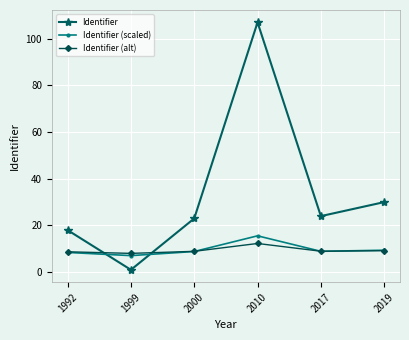

At which category does Identifier (scaled) reach its first local valley?

1999